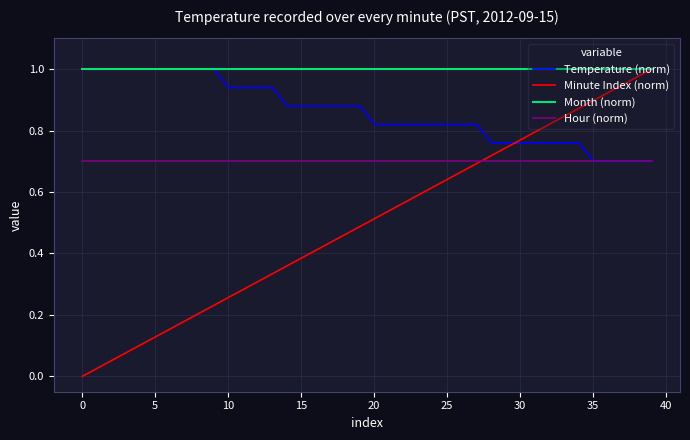

Which series has the largest range (max minus min)?

Minute Index (norm)